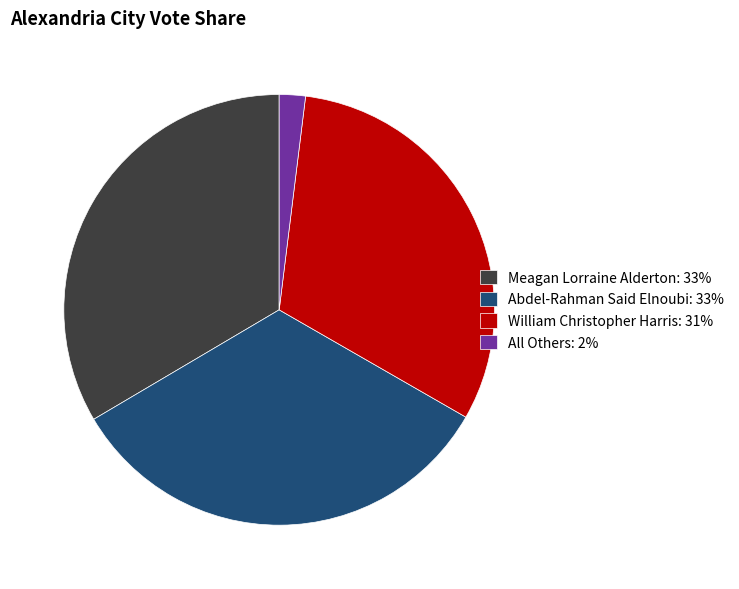

True or false: Abdel-Rahman Said Elnoubi accounts for 26% of the total.

False